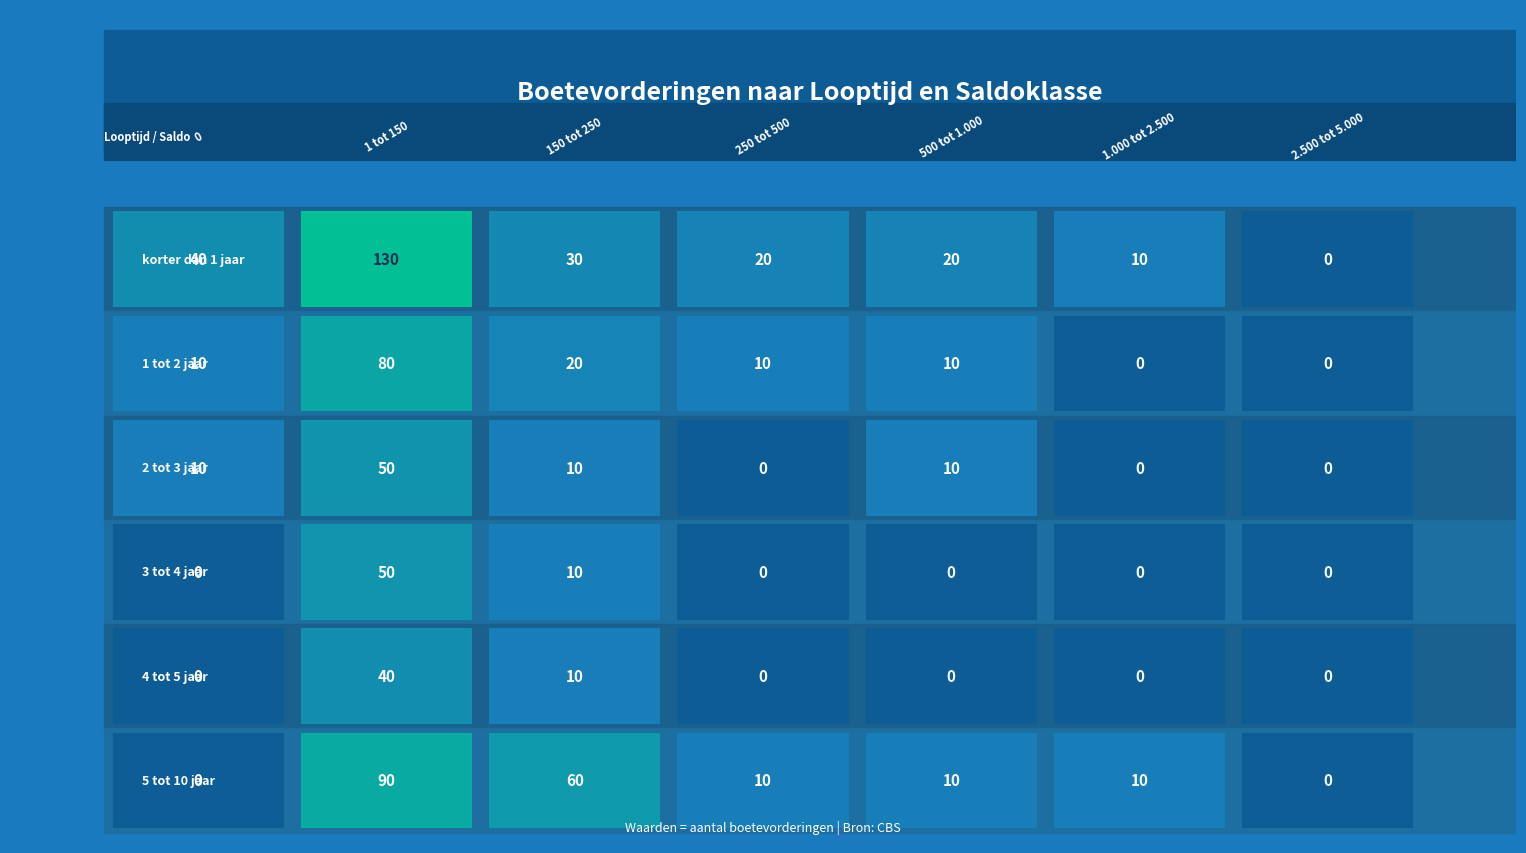

At how many categories does at least one series exceed 91?

1